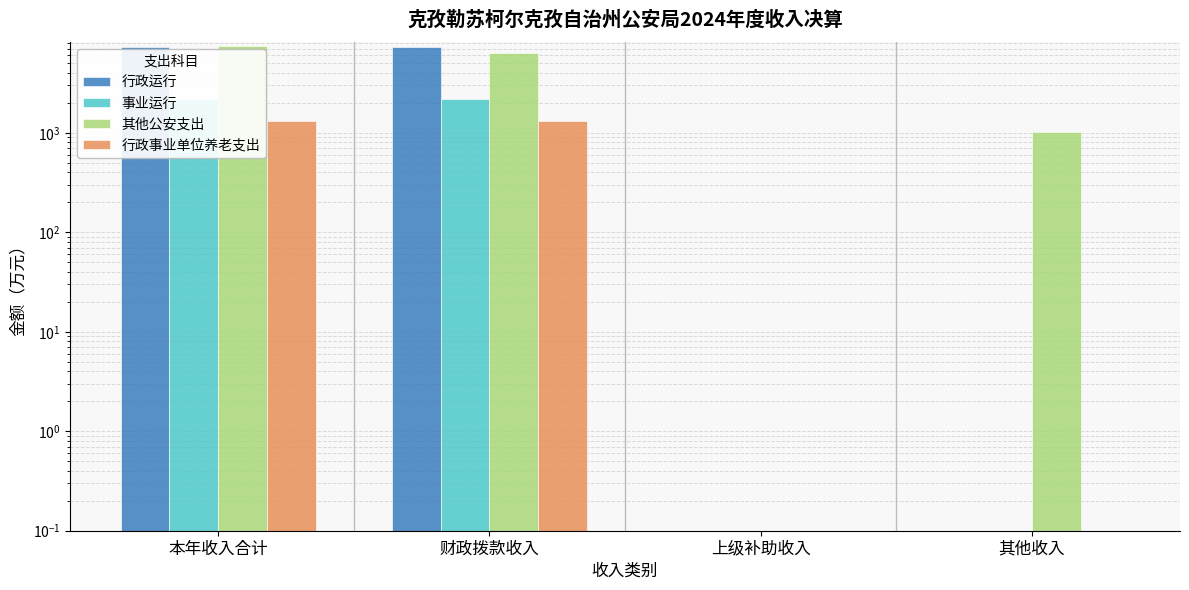

Which label corresponds to the smallest value in the chart?

上级补助收入